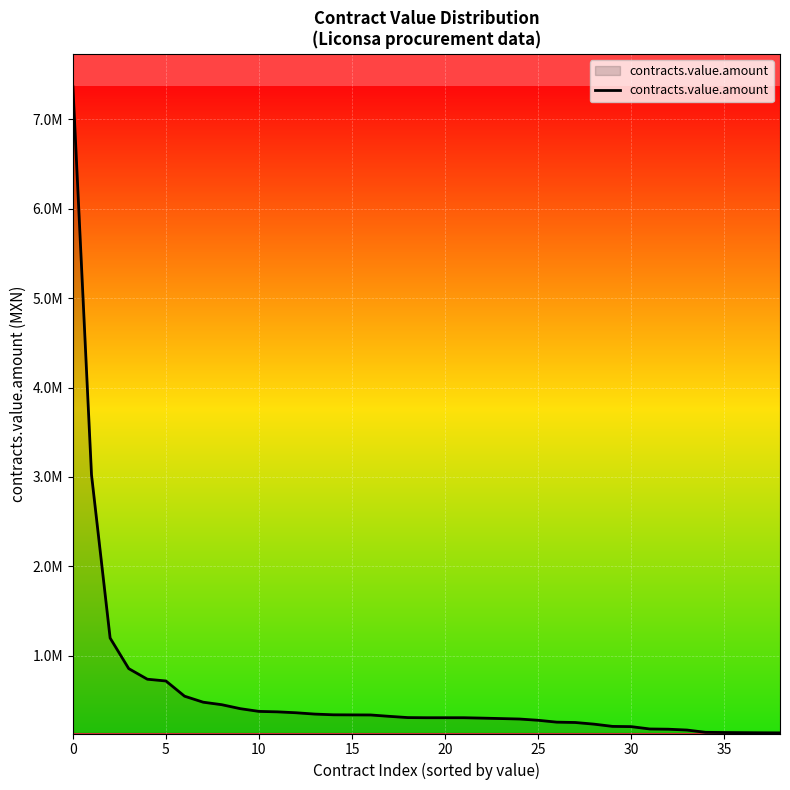

What is the label of the 28th point from the right?

11